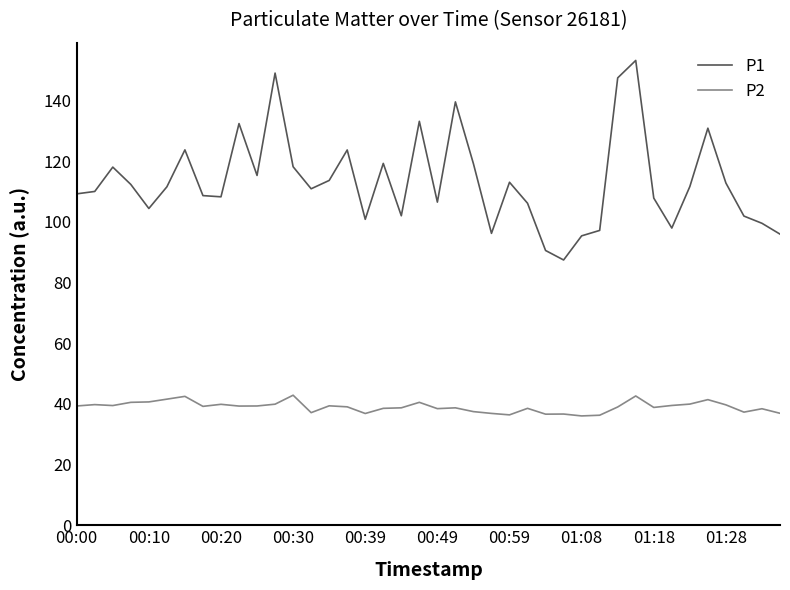

True or false: P2 has more than 1 interior local peaks.

True